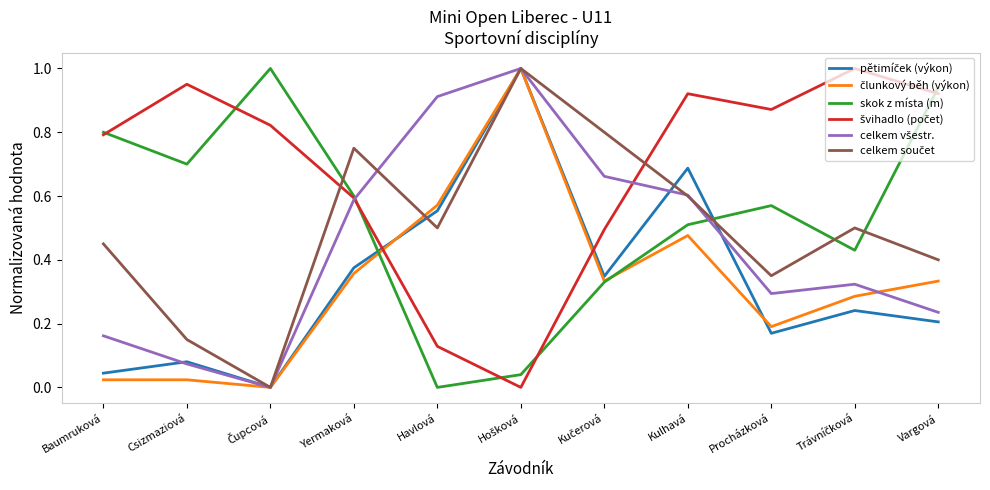

What is the total value across all series at Kulhavá?

3.8